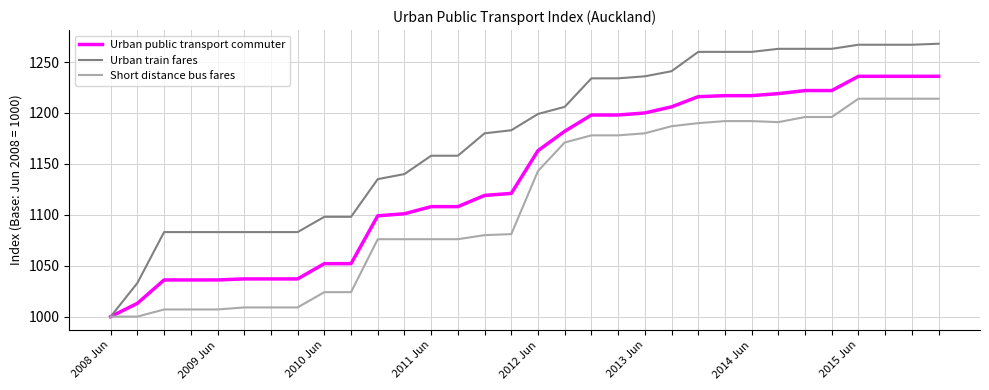

What is the minimum value for Urban public transport commuter?

1000